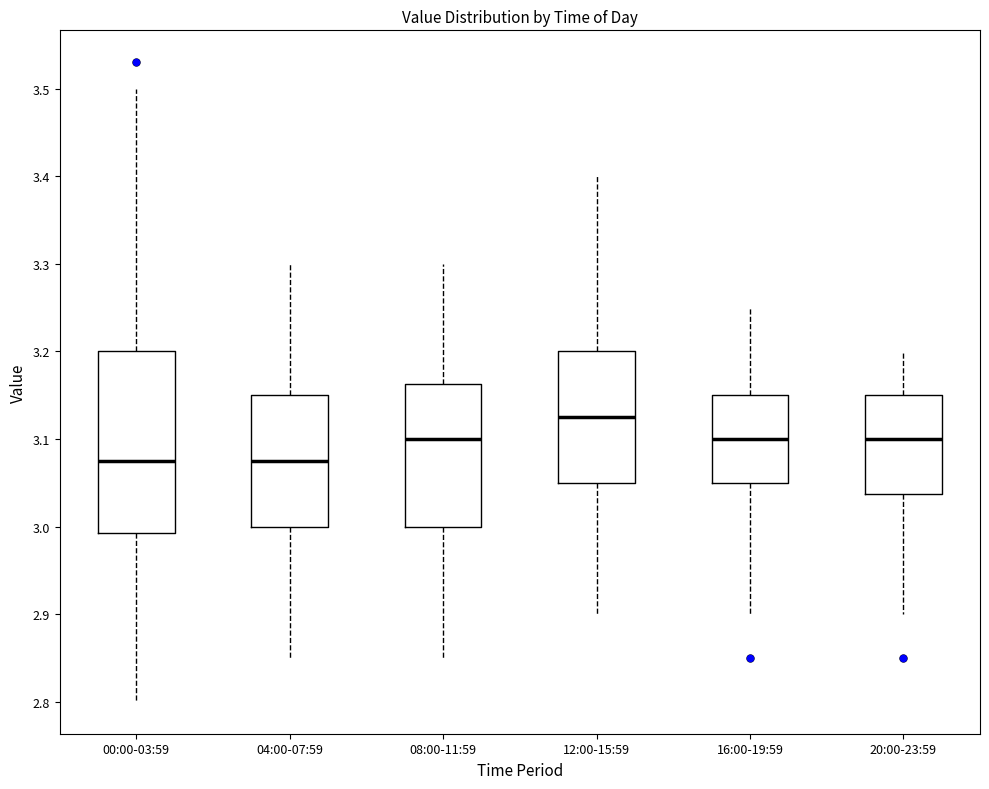

Where does the median line of the box for 16:00-19:59 sit on the y-axis? The values are not printed on the chart, so give them approximately, as read against the axis.

3.10